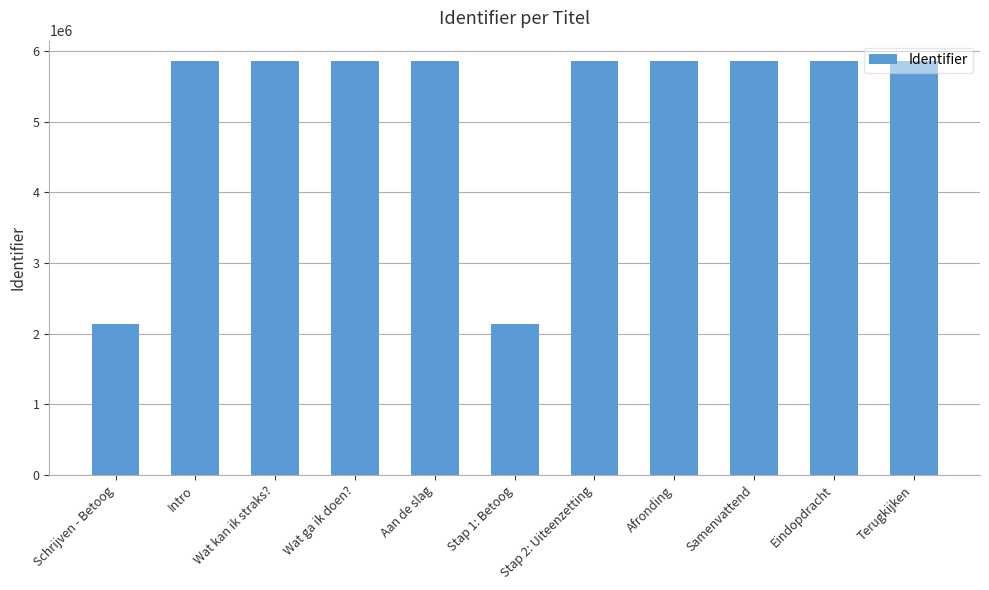

What is the change in value from Wat ga ik doen? to Samenvattend?

+11